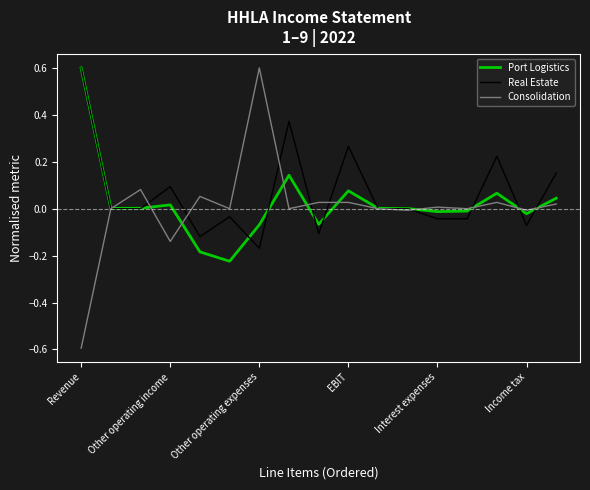

Which series has the widest spread of values?

Consolidation